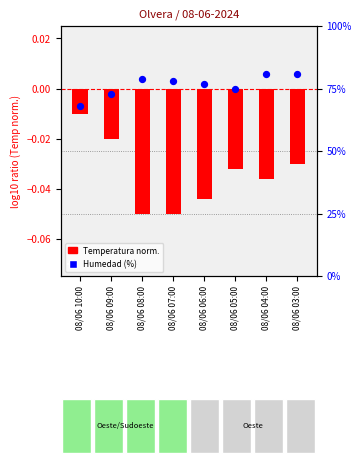

Is the value of Temperatura norm. at 08/06 07:00 greater than the value of Humedad (%) at 08/06 10:00?

No